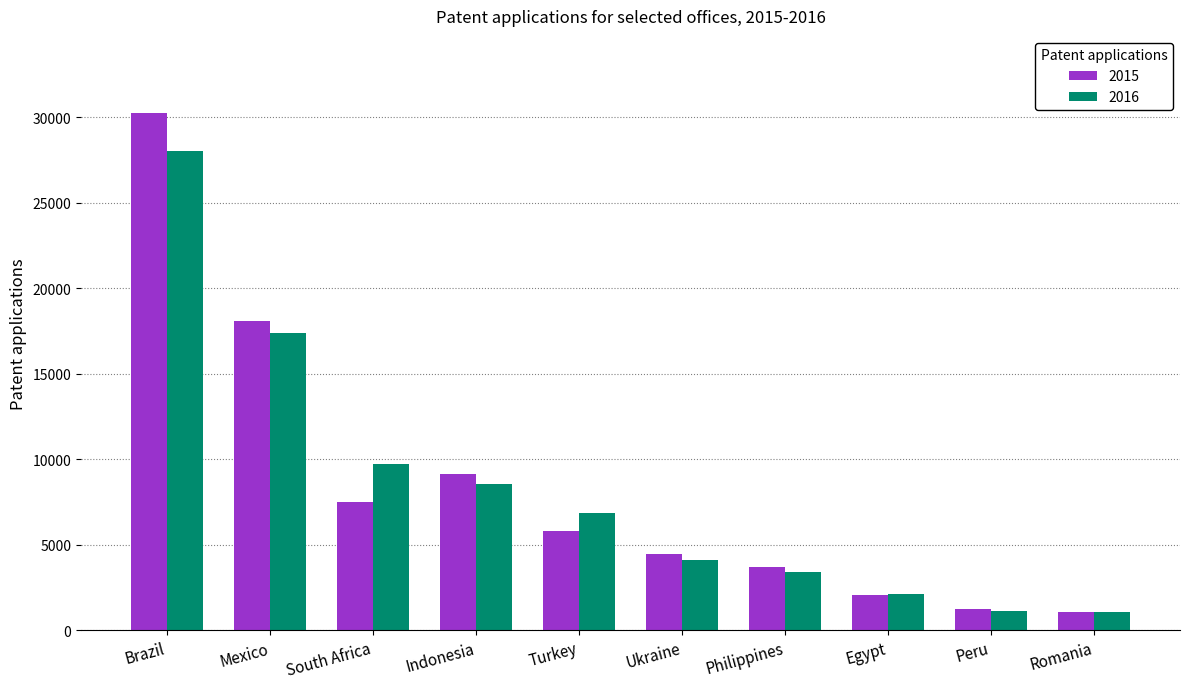

What is the total value across all series at Romania?

2116